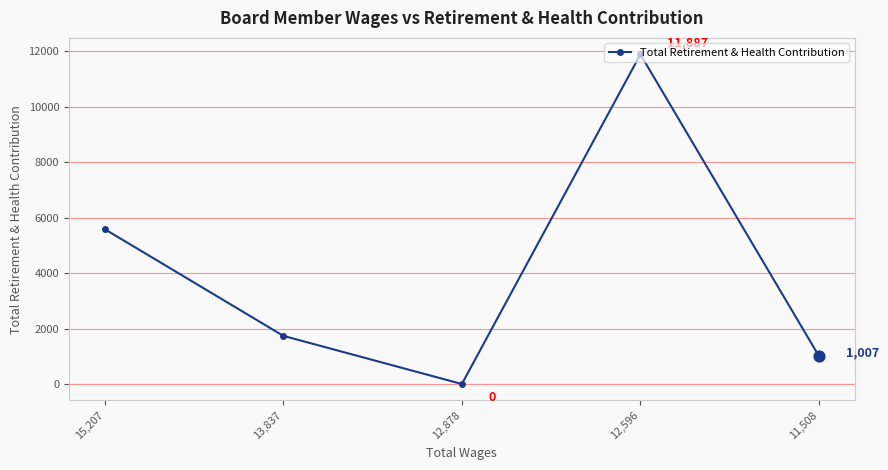

What is the change in value from 12,878 to 11,508?

+1007